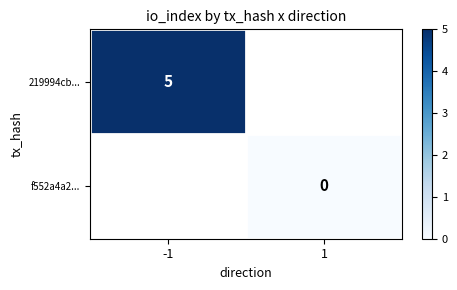

Is it true that 219994cb... equals 1 at -1?

False